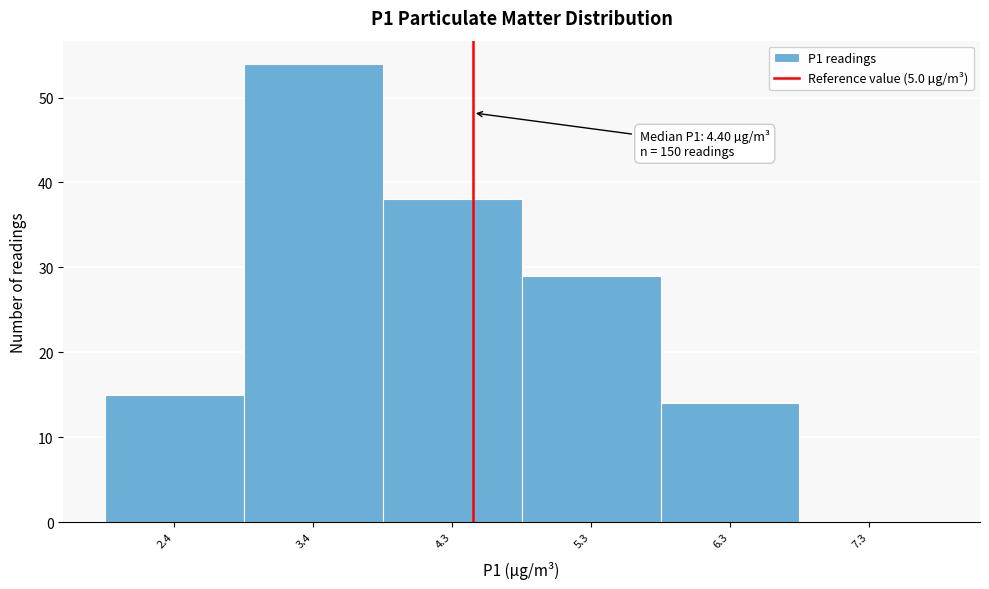

Reading left to right, list all the values displayed in this chart.

2.4=15	3.4=54	4.3=38	5.3=29	6.3=14	7.3=0